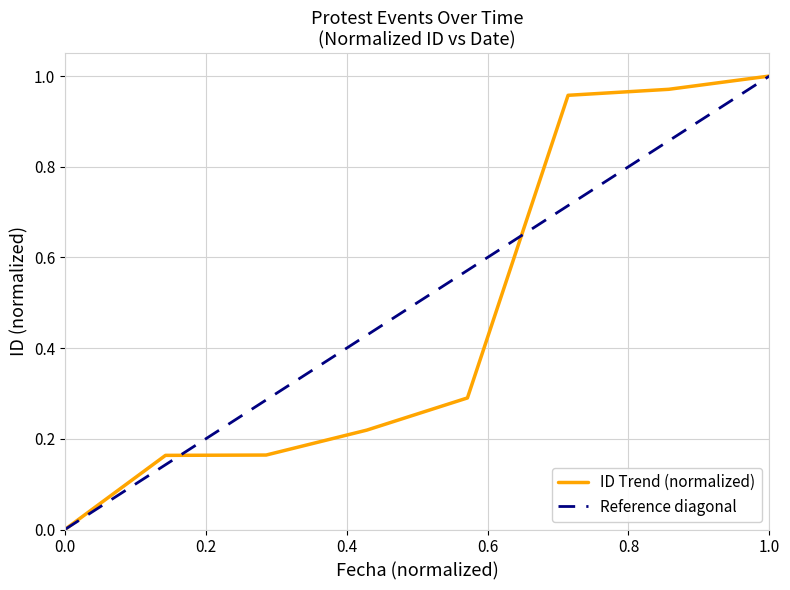

What is the difference between the maximum and minimum values?

1.0